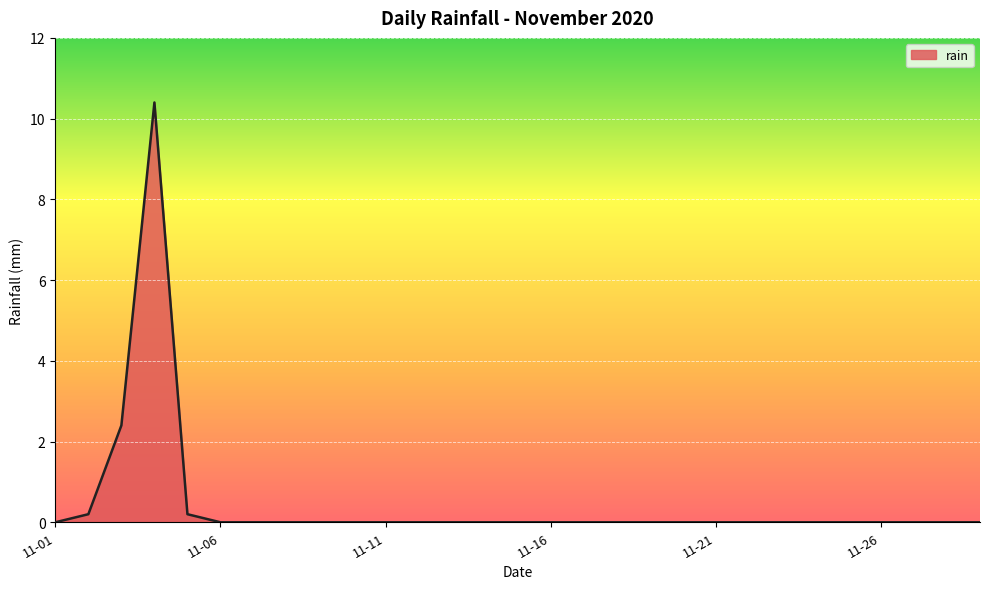

What is the difference between the maximum and minimum values?

10.4